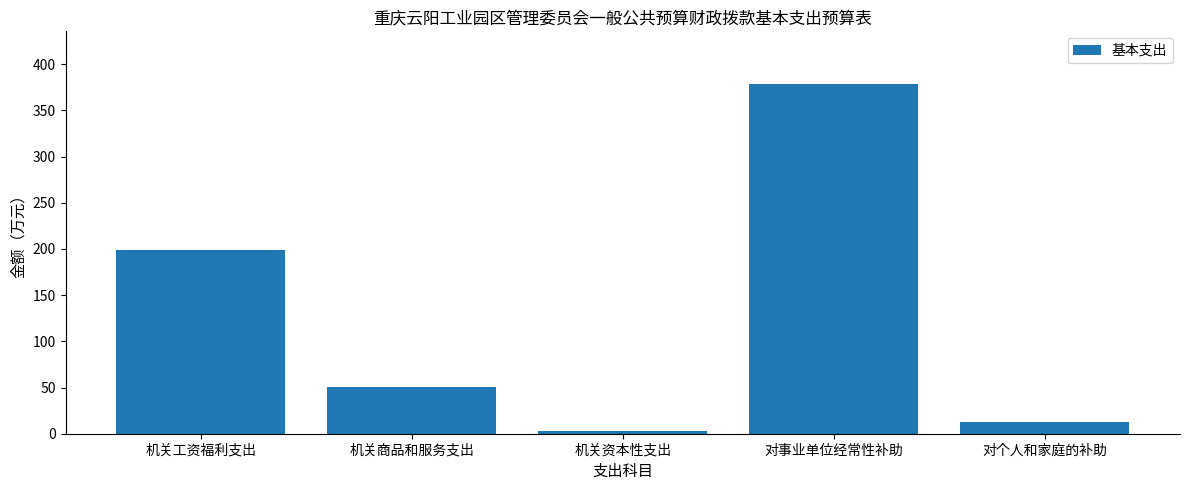

Reading left to right, transcribe all the data shown in this chart.

机关工资福利支出=198.8	机关商品和服务支出=50.3	机关资本性支出=2.6	对事业单位经常性补助=378.8	对个人和家庭的补助=12.5